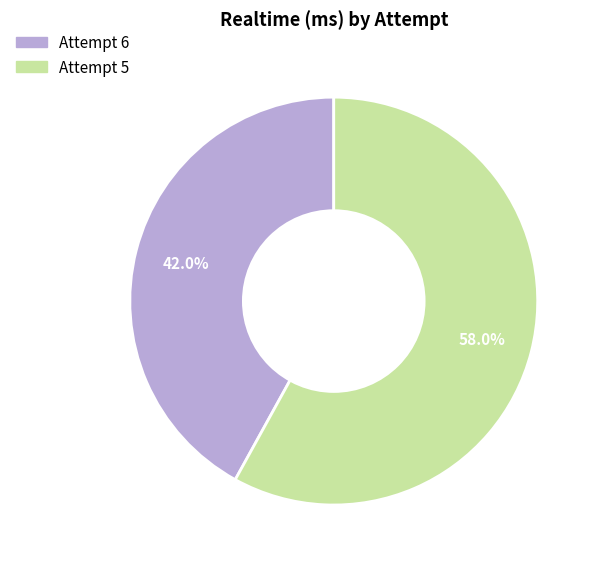

Is there any slice that represents more than half of the pie?

Yes